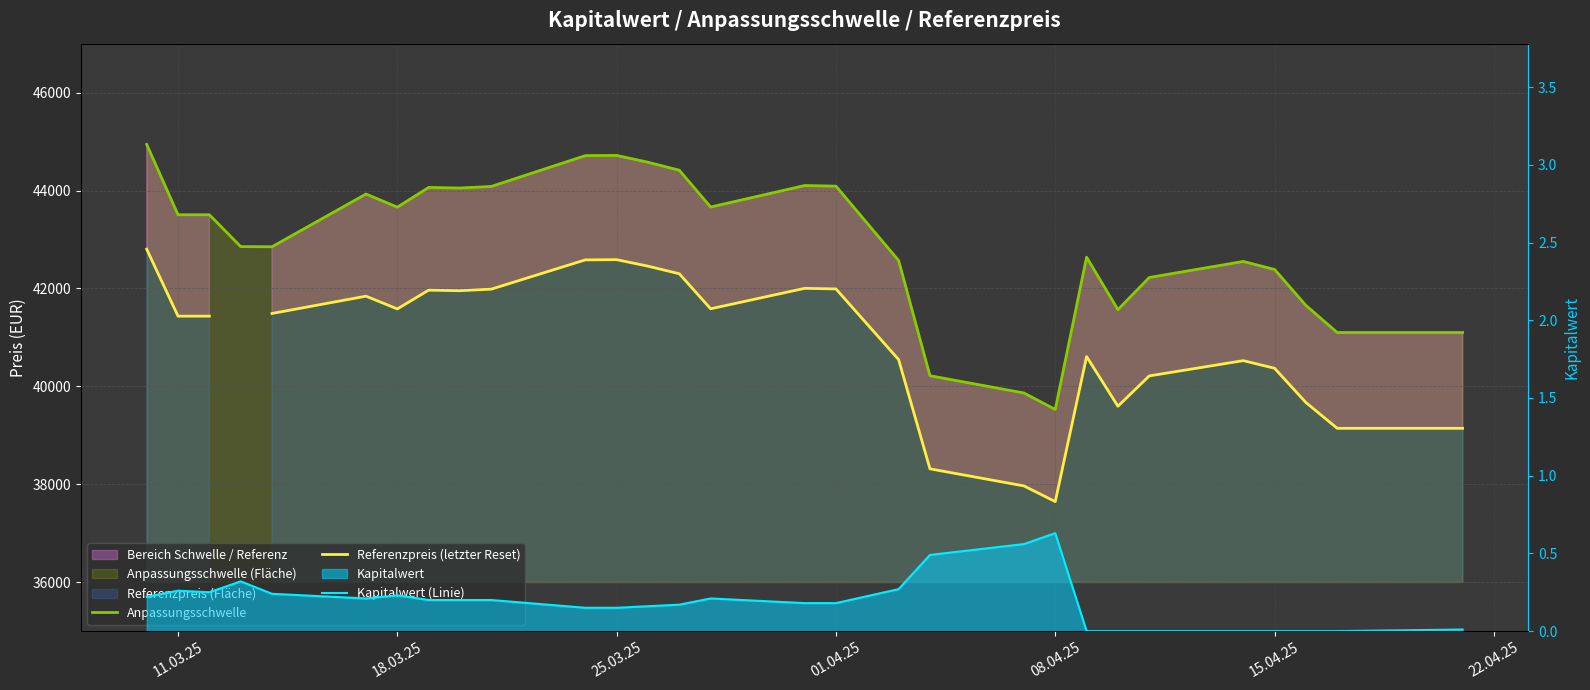

How many data points in Referenzpreis (letzter Reset) are above 40608?

17